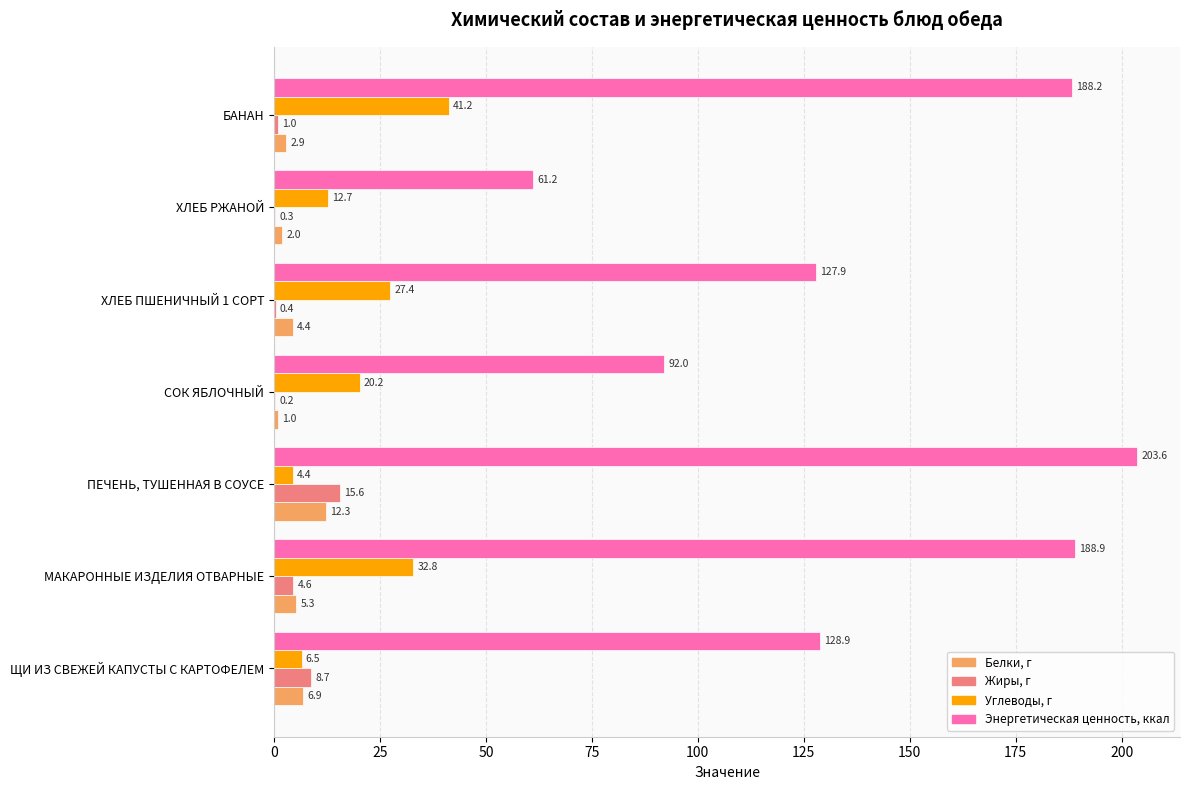

At which label is Жиры, г closest to 7?

ЩИ ИЗ СВЕЖЕЙ КАПУСТЫ С КАРТОФЕЛЕМ